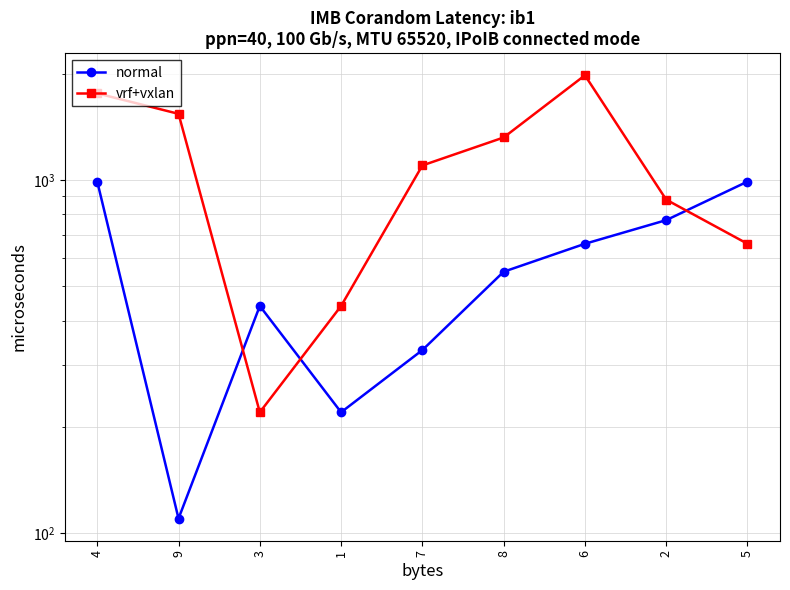

The normal series shows 660 at 6. True or false?

True